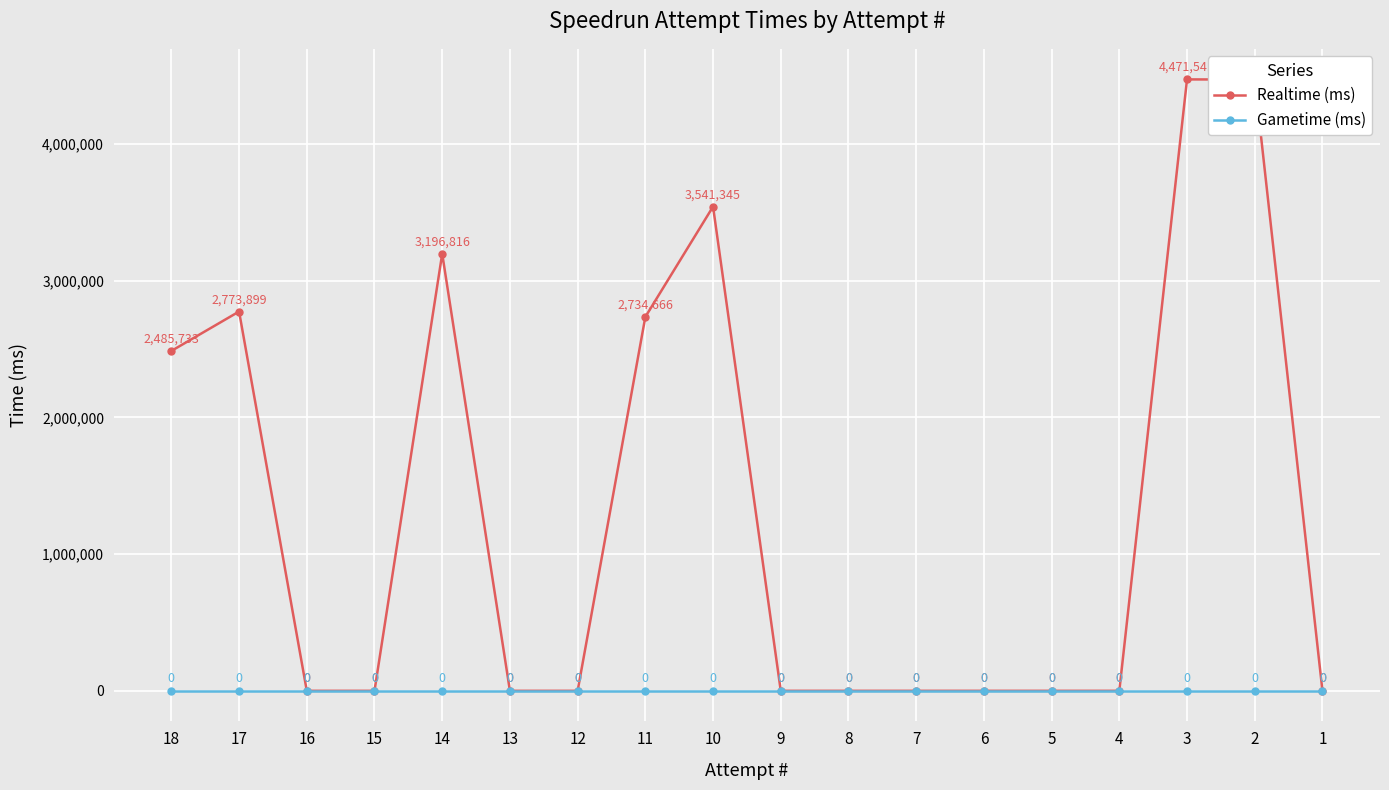

Reading left to right, what are all the values shown in this chart?

Realtime (ms): 18=2485733	17=2773899	16=0	15=0	14=3196816	13=0	12=0	11=2734666	10=3541345	9=0	8=0	7=0	6=0	5=0	4=0	3=4471541	2=4470348	1=0
Gametime (ms): 18=0	17=0	16=0	15=0	14=0	13=0	12=0	11=0	10=0	9=0	8=0	7=0	6=0	5=0	4=0	3=0	2=0	1=0